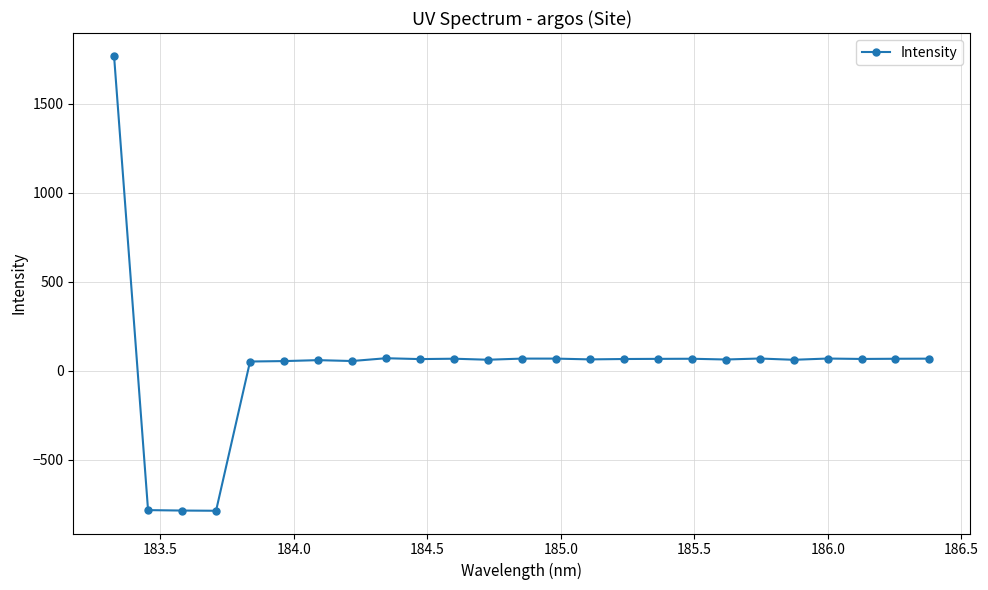

What is the minimum value shown in the chart?

-785.1